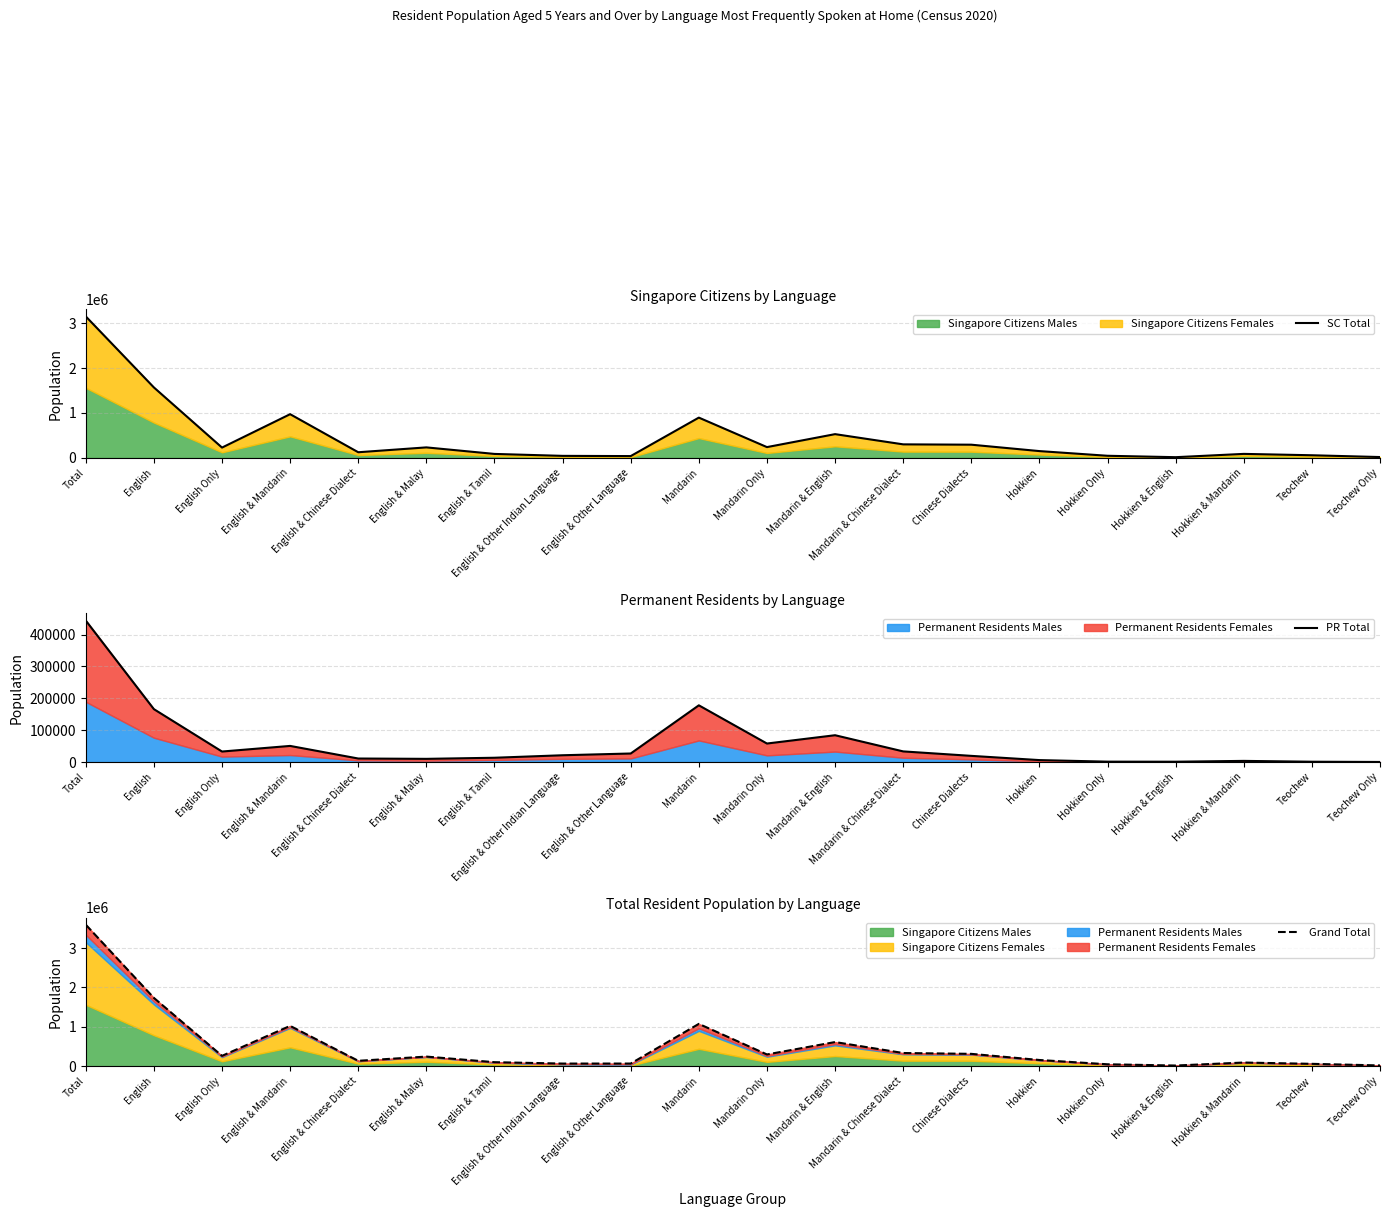

What is the difference between the second highest and second lowest values in the SC Total series?

1550639